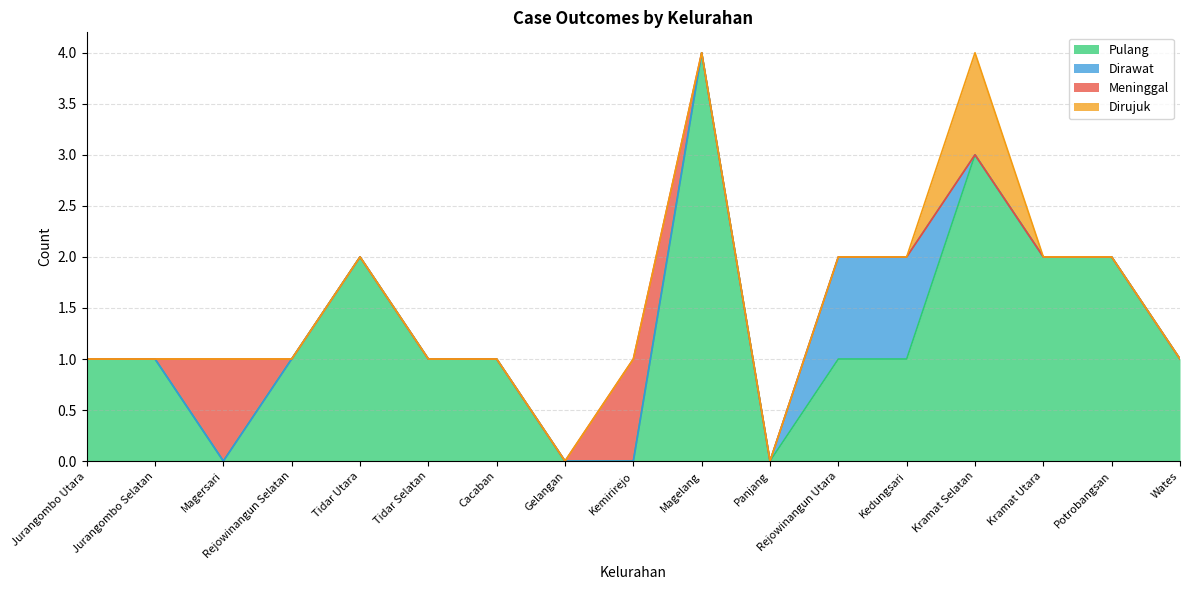

Which category has the lowest value in the Dirawat series?

Jurangombo Utara